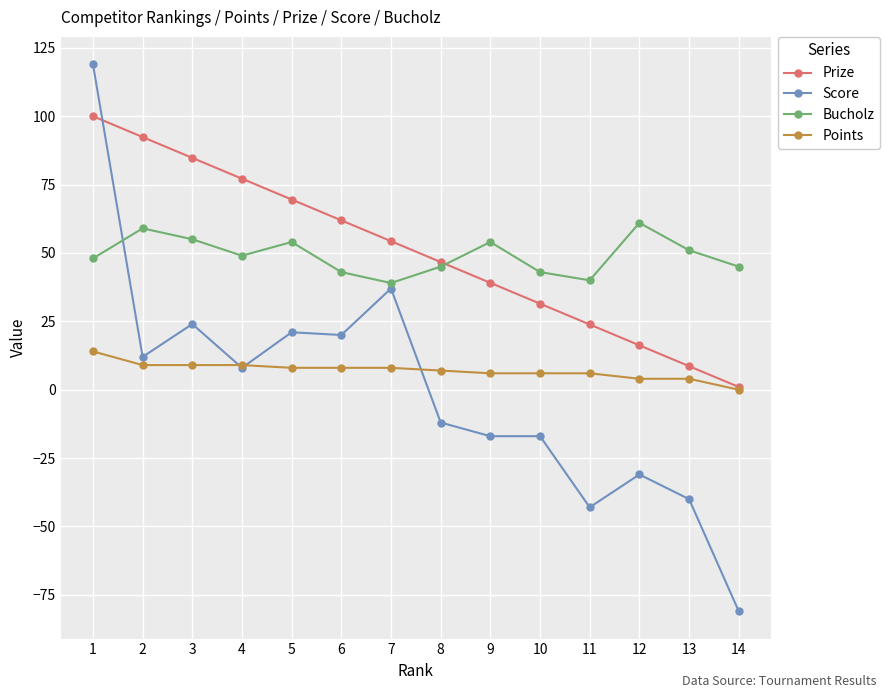

Reading left to right, extract all data points from this chart.

Prize: 1=100.0	2=92.4	3=84.8	4=77.2	5=69.5	6=61.9	7=54.3	8=46.7	9=39.1	10=31.5	11=23.9	12=16.2	13=8.6	14=1.0
Score: 1=119.0	2=12.0	3=24.0	4=8.0	5=21.0	6=20.0	7=37.0	8=-12.0	9=-17.0	10=-17.0	11=-43.0	12=-31.0	13=-40.0	14=-81.0
Bucholz: 1=48.0	2=59.0	3=55.0	4=49.0	5=54.0	6=43.0	7=39.0	8=45.0	9=54.0	10=43.0	11=40.0	12=61.0	13=51.0	14=45.0
Points: 1=14.0	2=9.0	3=9.0	4=9.0	5=8.0	6=8.0	7=8.0	8=7.0	9=6.0	10=6.0	11=6.0	12=4.0	13=4.0	14=0.0